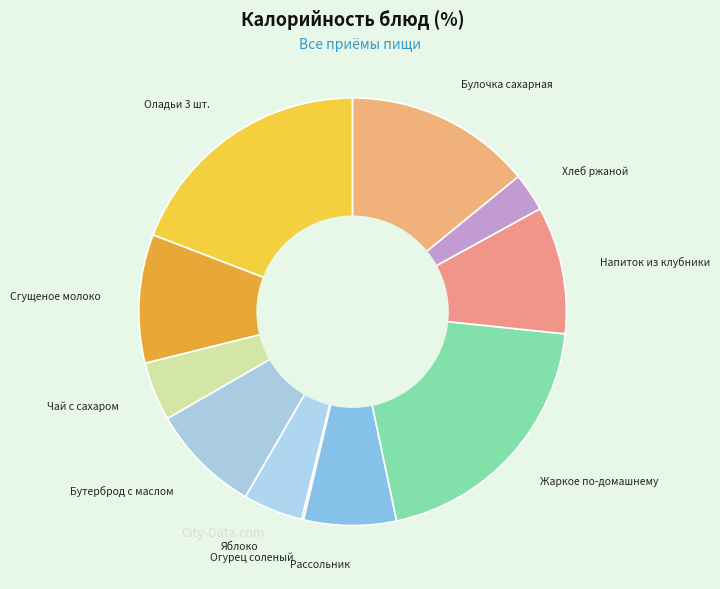

Is Сгущеное молоко the majority of the pie?

No